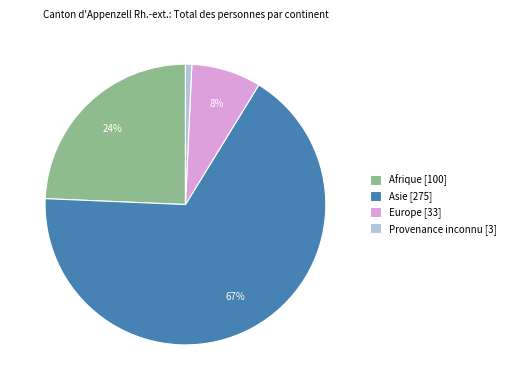

To the nearest percent, what is the average slice percentage?

25%